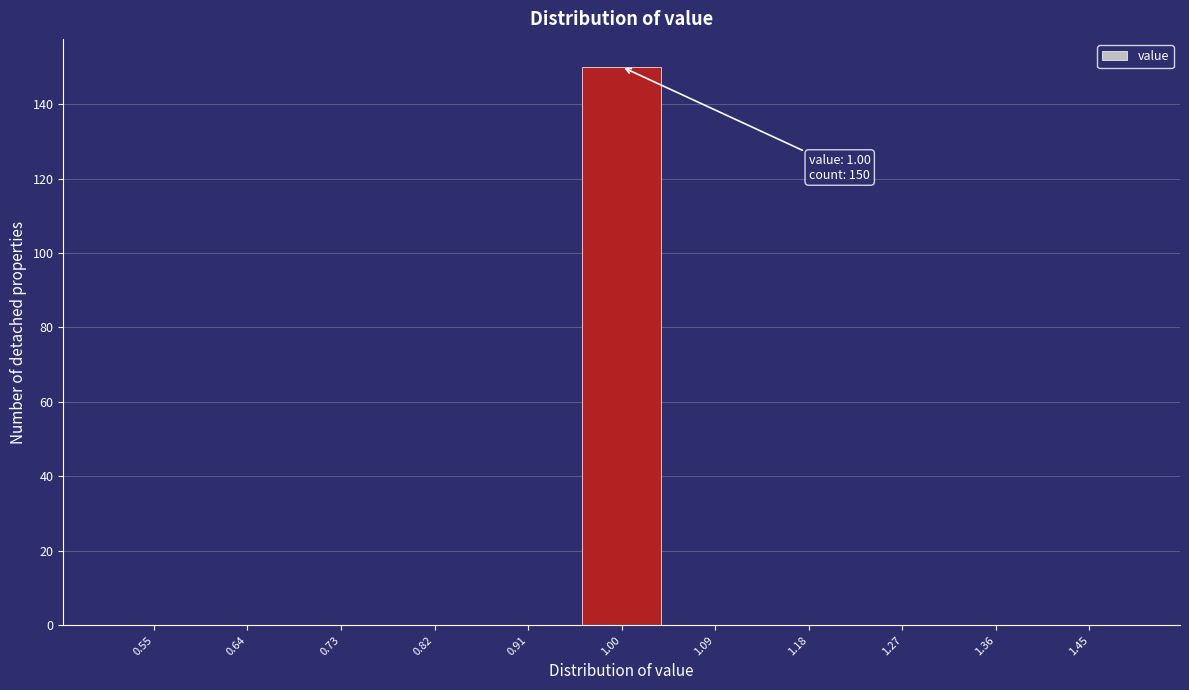

Which range on the x-axis has the tallest bar?

0.95 to 1.05